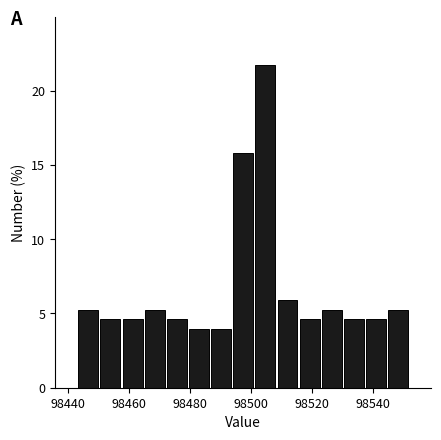

Around what value on the x-axis is the tallest bar? Give the approximate position of its centre, as read against the axis.

98504